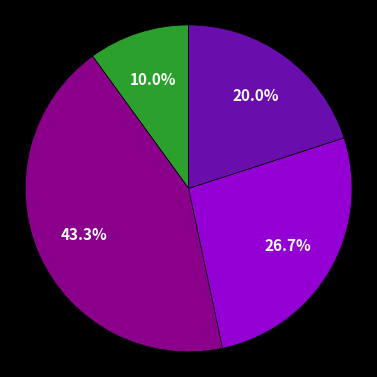

Is there a majority slice in this chart?

No